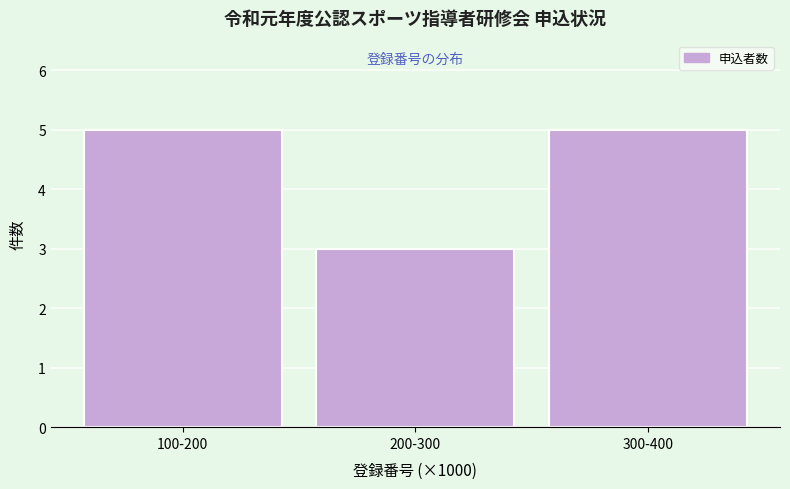

Reading right to left, transcribe all the data shown in this chart.

300-400=5	200-300=3	100-200=5